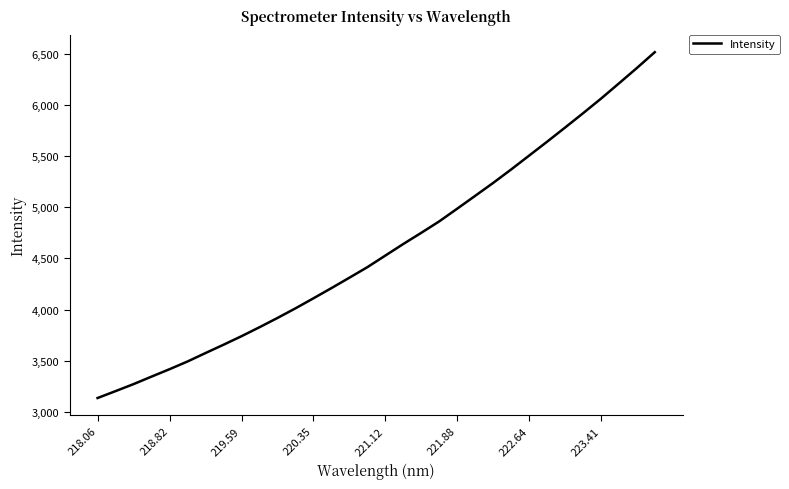

What is the minimum value shown in the chart?

3135.6